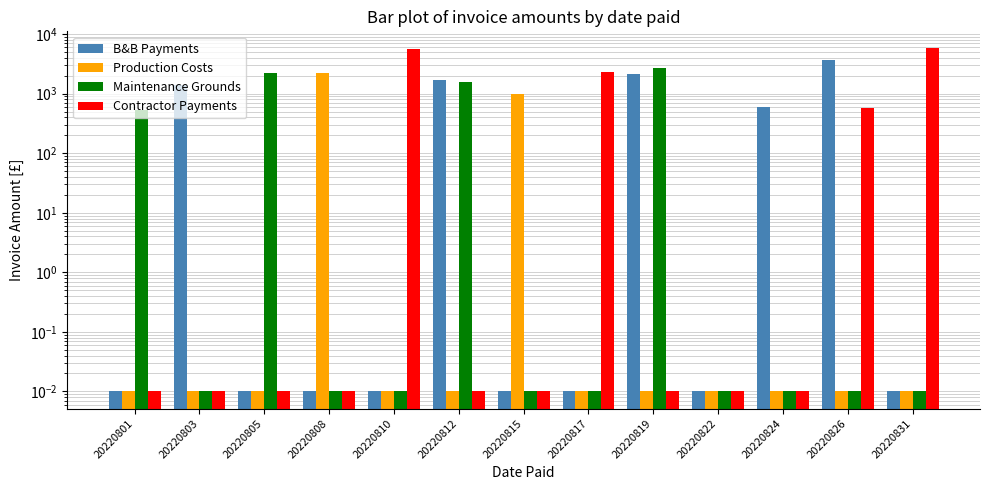

At 20220826, list the series in order from smallest to largest.

Production Costs, Maintenance Grounds, Contractor Payments, B&B Payments